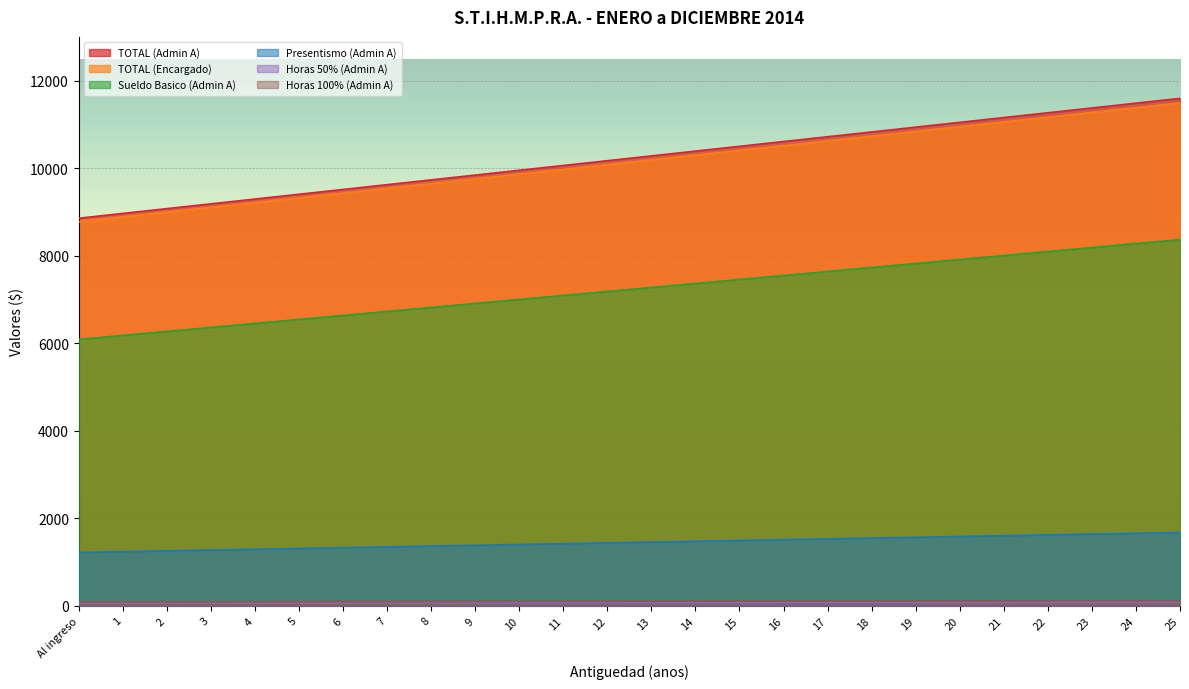

What position from the left is 25?

26